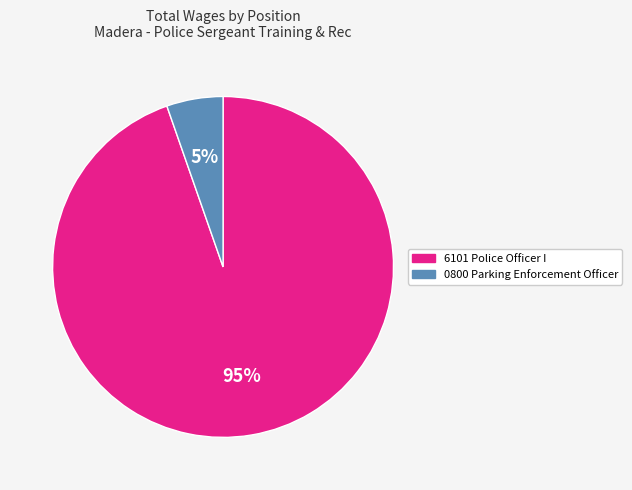

Between 6101 Police Officer I and 0800 Parking Enforcement Officer, which is larger?

6101 Police Officer I